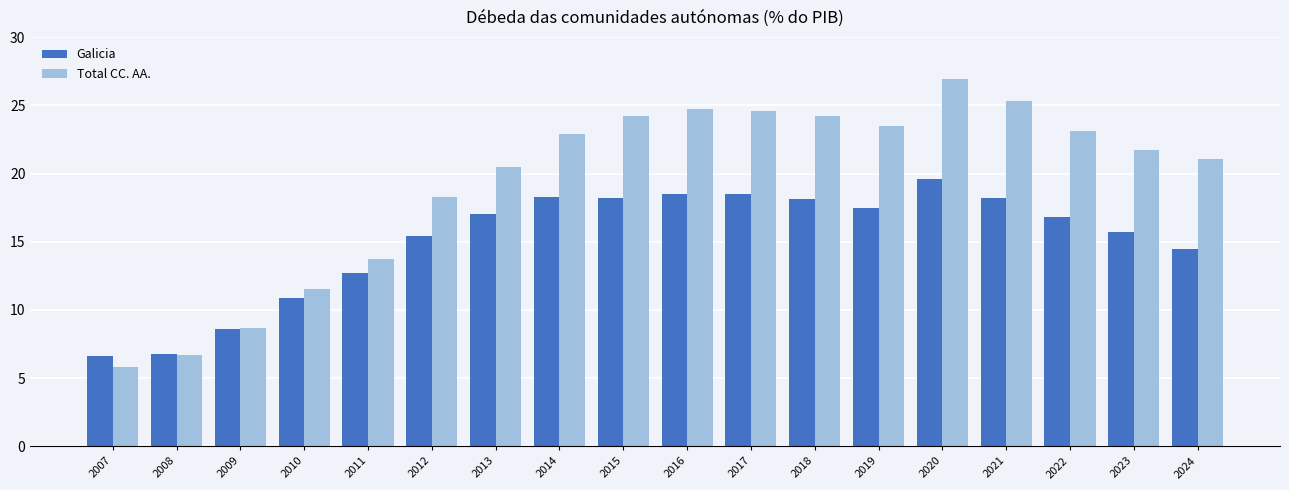

What is the value of the Total CC. AA. bar at the 17th from the left?

21.7